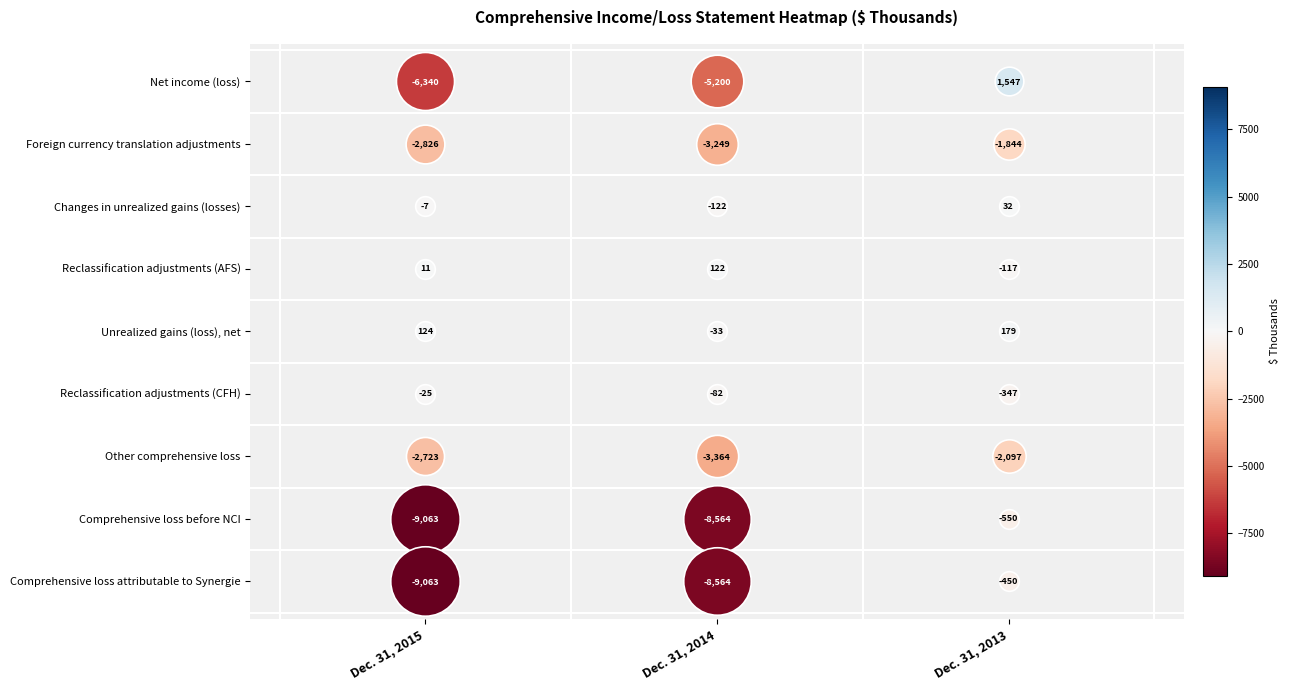

Where is Net income (loss) nearest to the value -2396?

Dec. 31, 2014